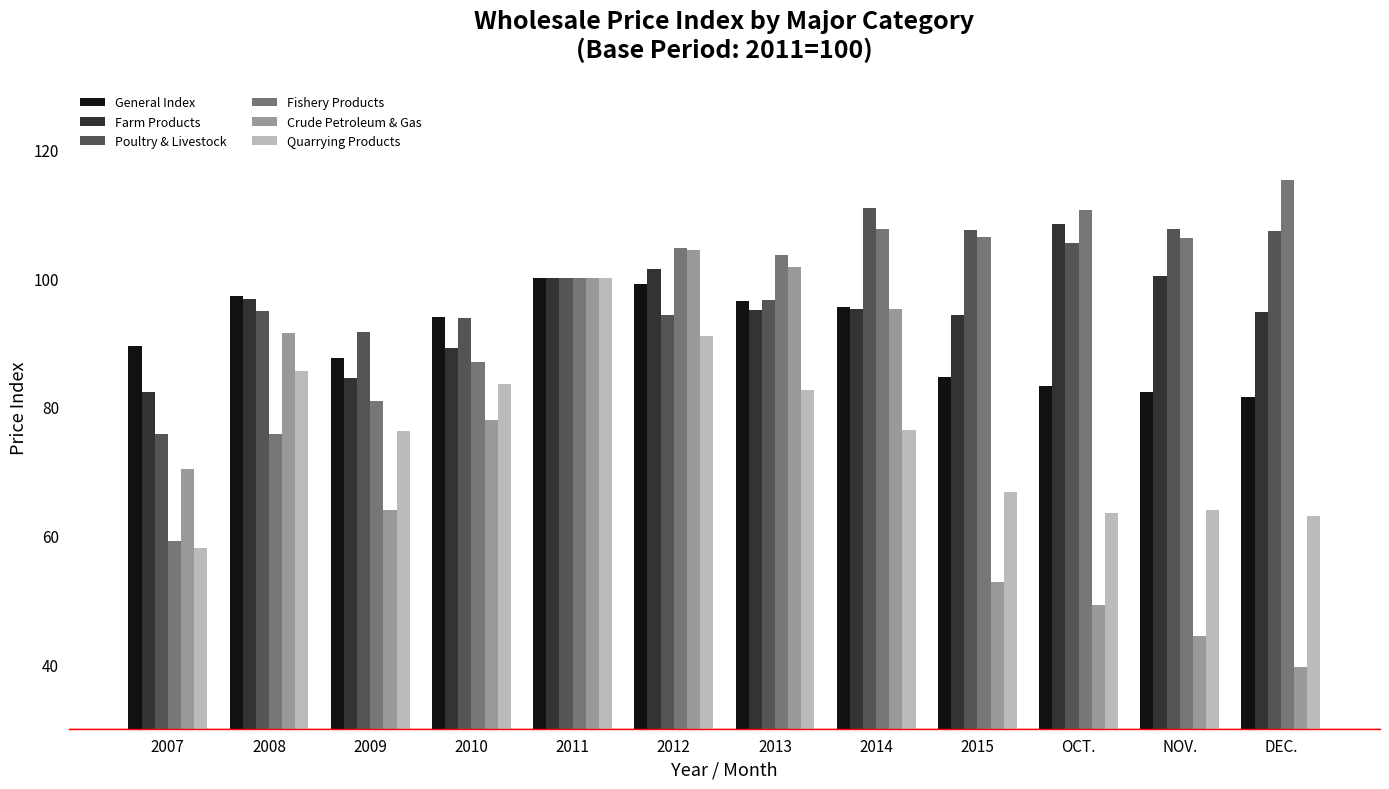

What is the sum of all Farm Products values?

1142.1